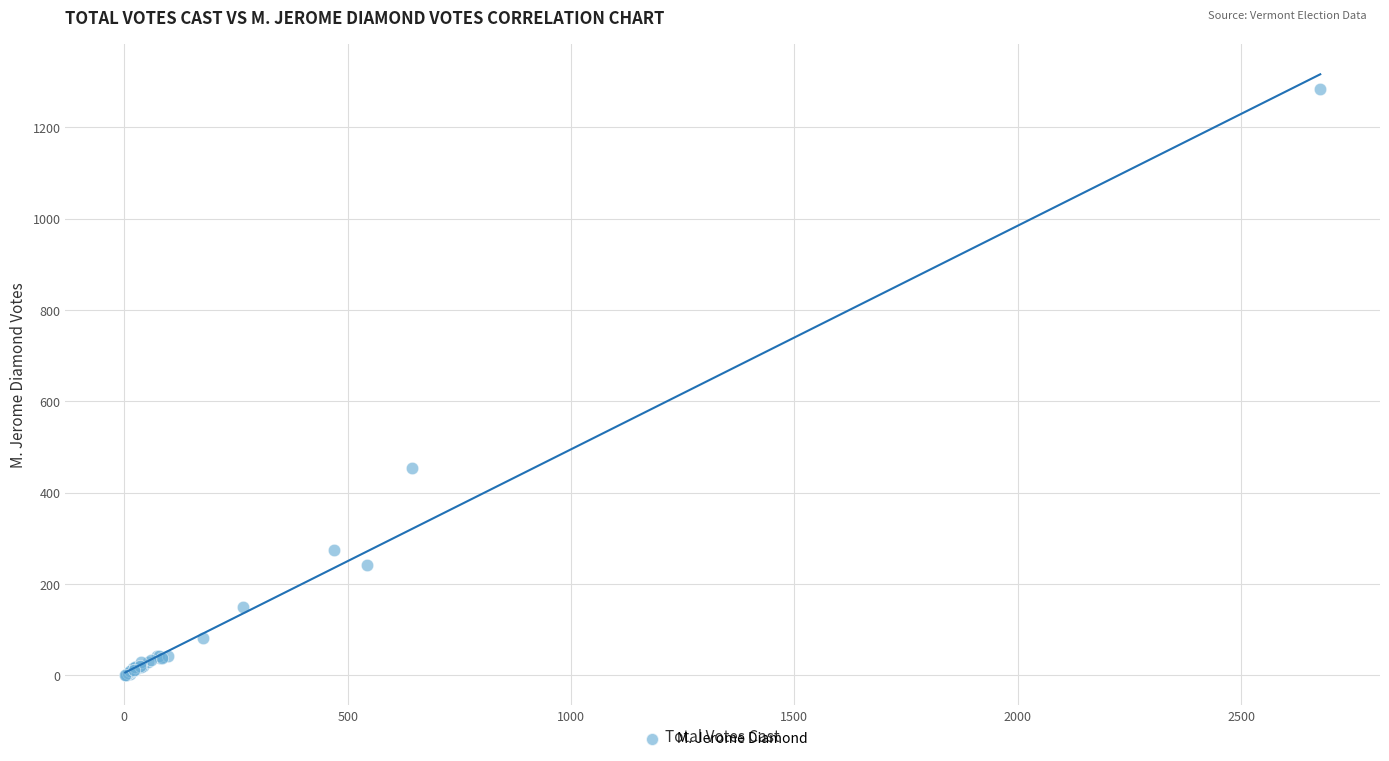

What Y value in the scatter plot is closest to 642?

455